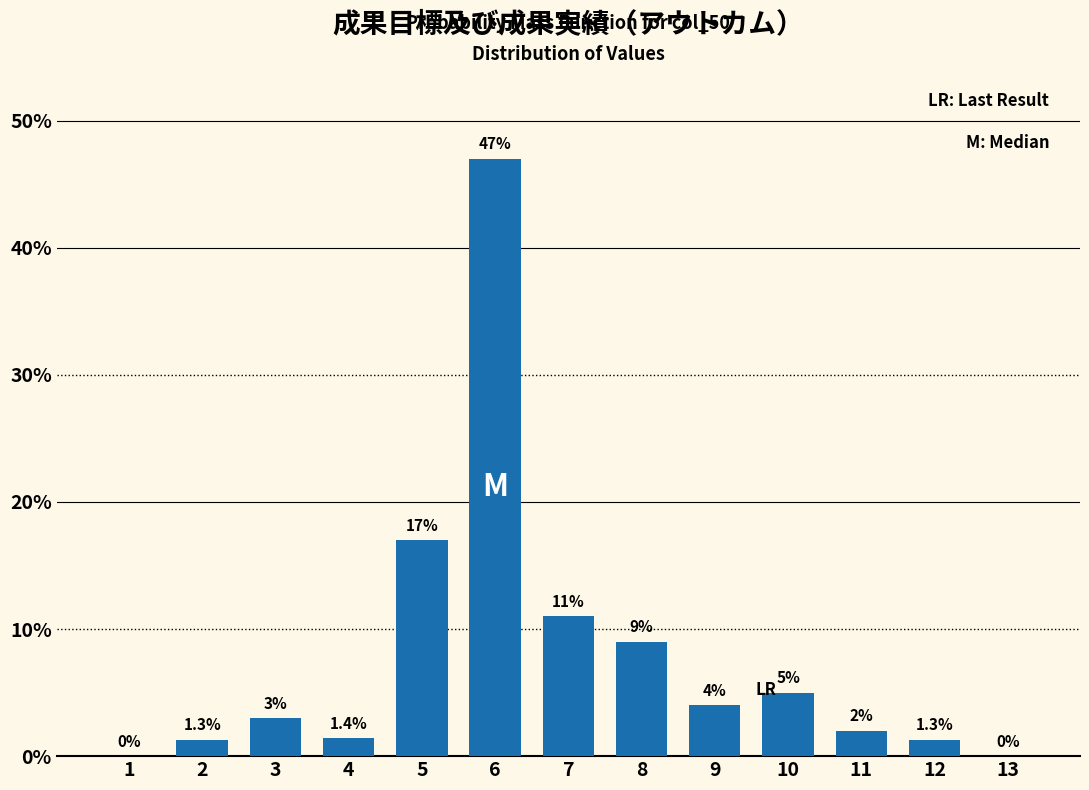

Reading left to right, extract all data points from this chart.

1=0.0	2=1.3	3=3.0	4=1.4	5=17.0	6=47.0	7=11.0	8=9.0	9=4.0	10=5.0	11=2.0	12=1.3	13=0.0